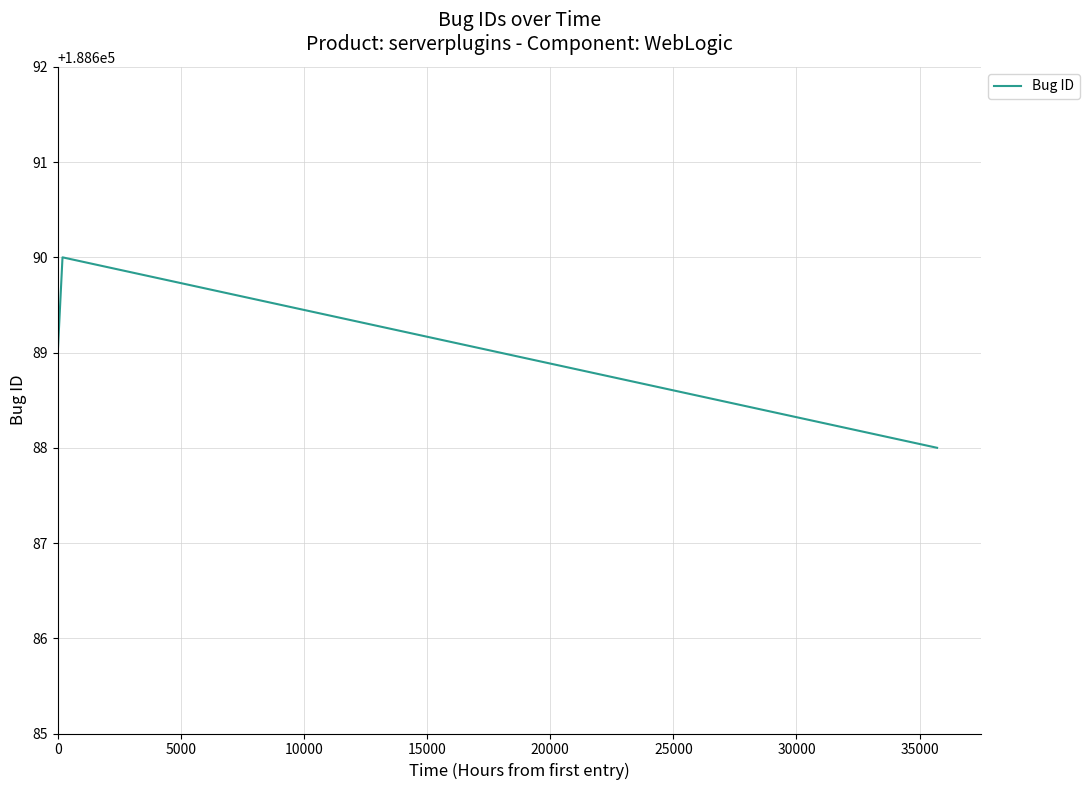

What is the greatest value displayed?

188690